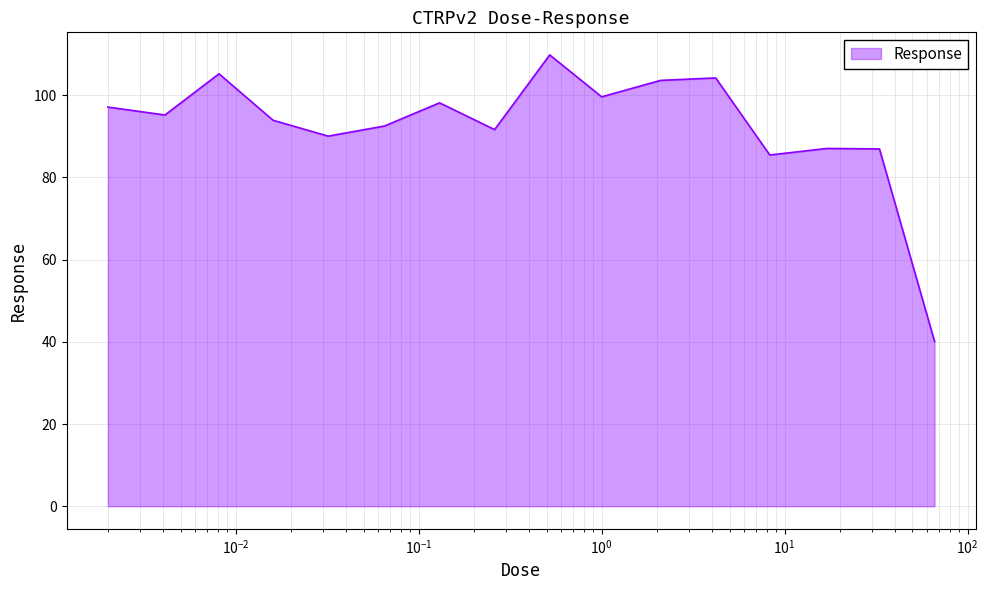

What is the difference between the maximum and minimum values?

69.7